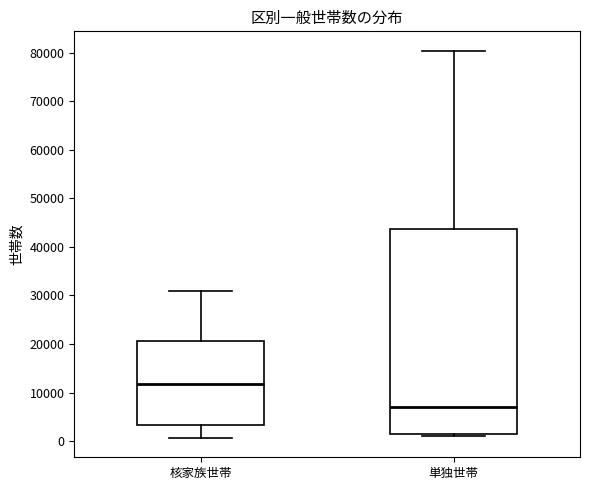

Which box's median line is the lowest?

単独世帯